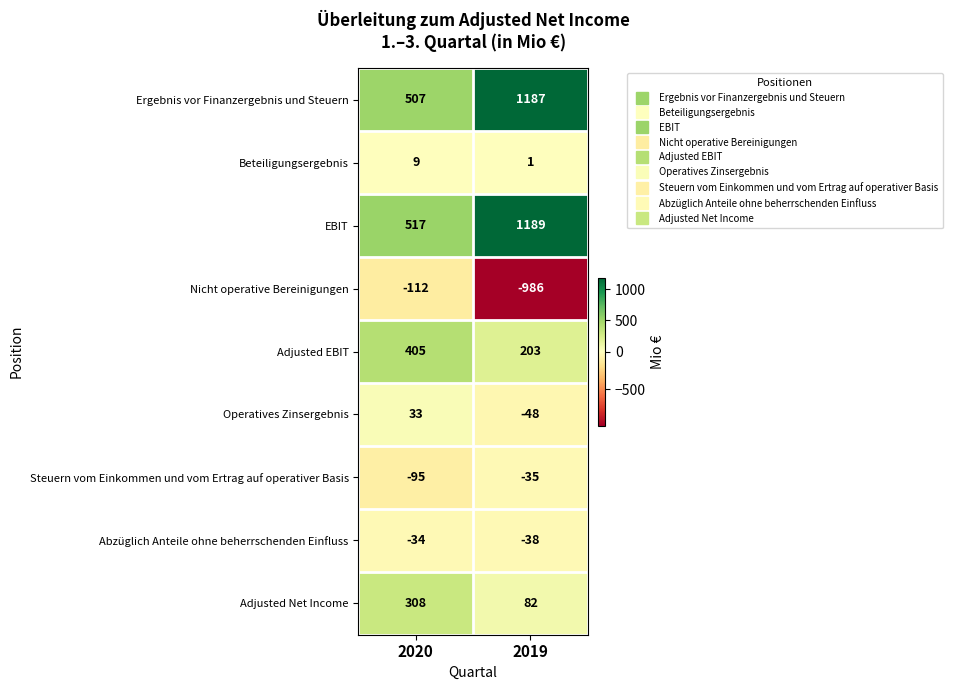

Reading right to left, what are all the values shown in this chart?

Ergebnis vor Finanzergebnis und Steuern: 2019=1187	2020=507
Beteiligungsergebnis: 2019=1	2020=9
EBIT: 2019=1189	2020=517
Nicht operative Bereinigungen: 2019=-986	2020=-112
Adjusted EBIT: 2019=203	2020=405
Operatives Zinsergebnis: 2019=-48	2020=33
Steuern vom Einkommen und vom Ertrag auf operativer Basis: 2019=-35	2020=-95
Abzüglich Anteile ohne beherrschenden Einfluss: 2019=-38	2020=-34
Adjusted Net Income: 2019=82	2020=308